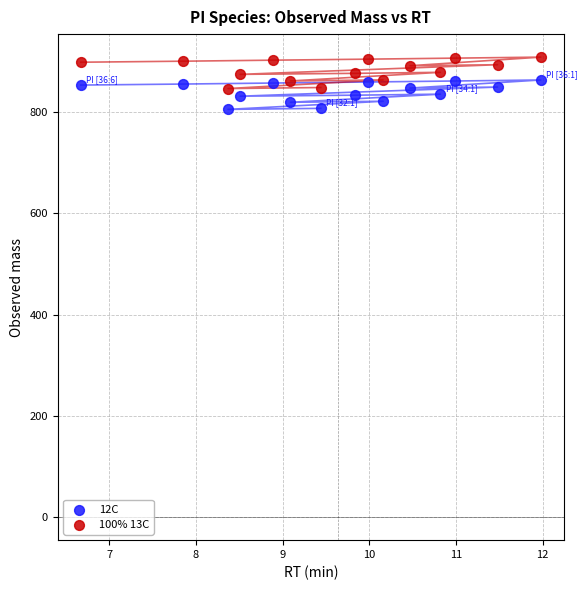

Which series has the widest spread of Y values?

100% 13C